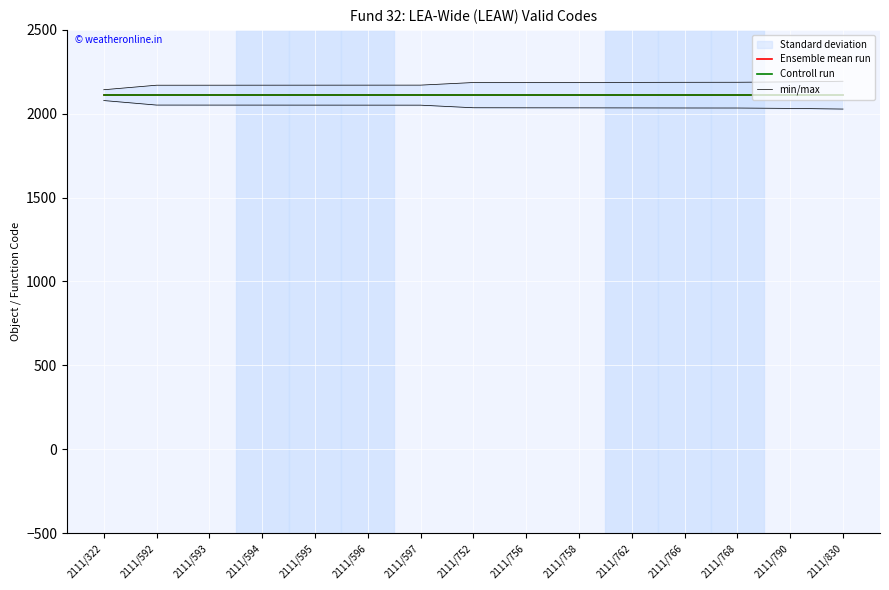

Between 2111/592 and 2111/594, which is larger?

2111/592